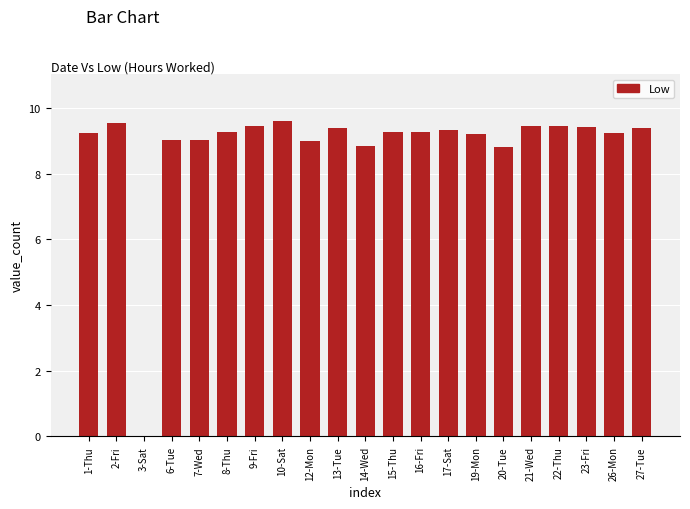

The chart shows a value of 9.3 at 17-Sat. True or false?

True